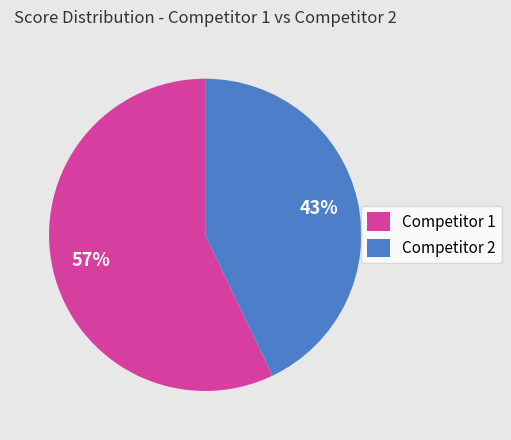

What percentage is the Competitor 2 slice, to the nearest percent?

43%